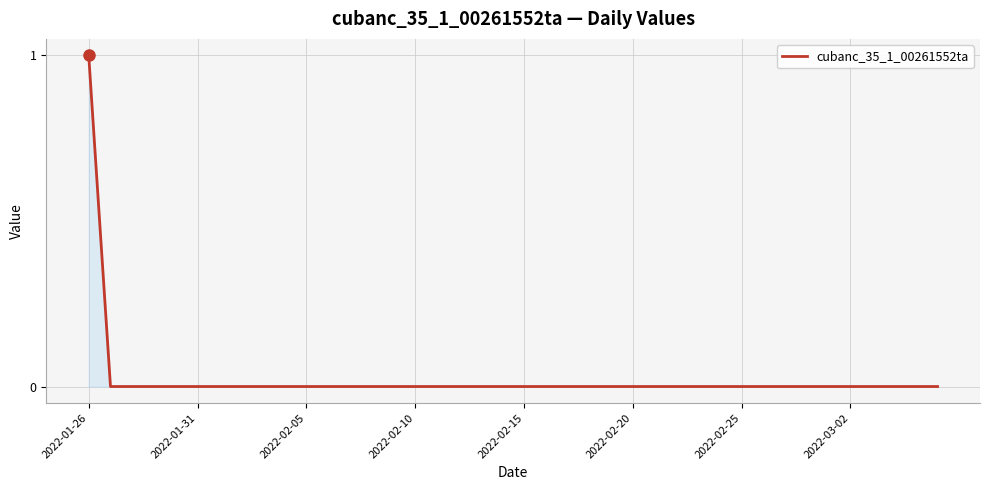

How many lines are shown in the chart?

1